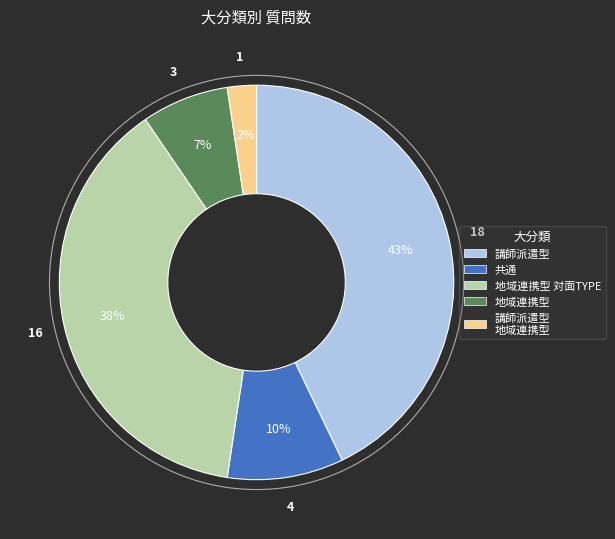

How many segments does this pie chart have?

5